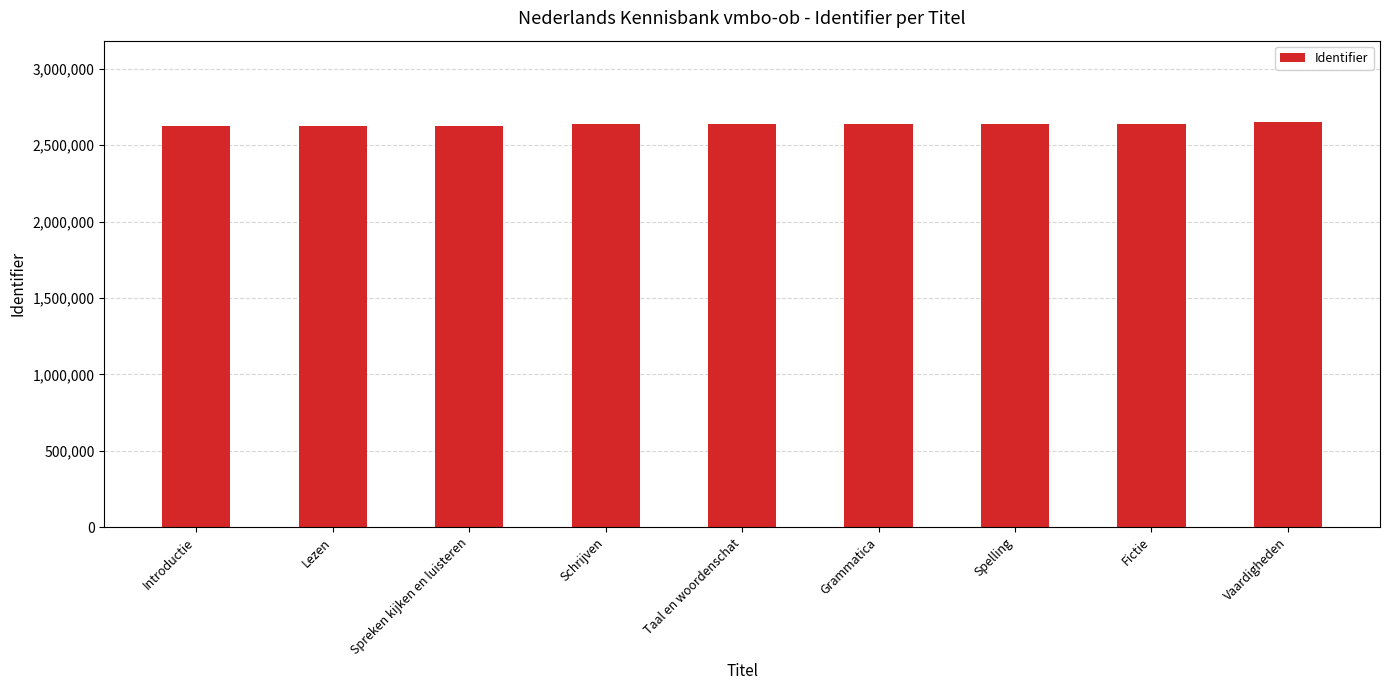

What is the label of the 4th bar from the right?

Grammatica